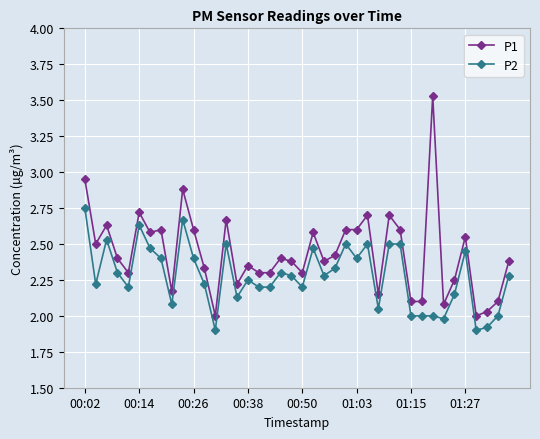

Rank the series by their average value, from highest to lowest.

P1, P2